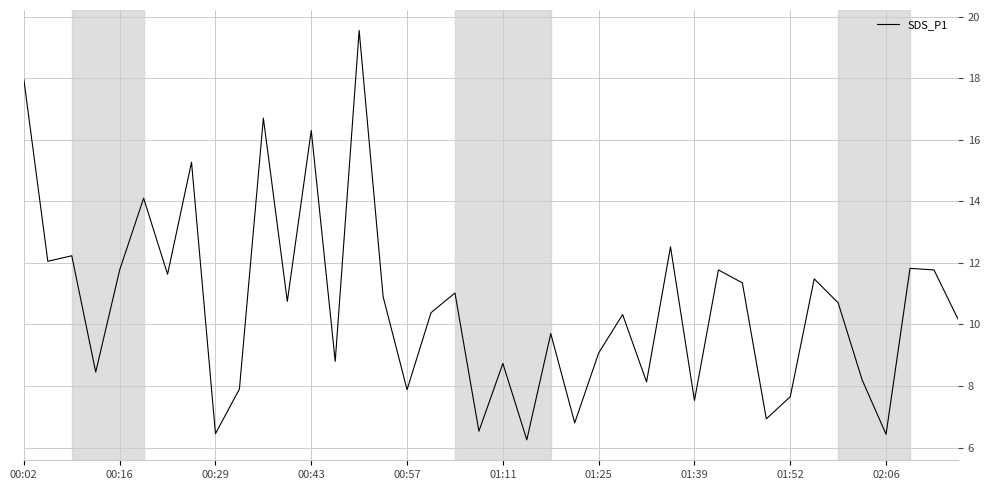

What is the greatest value displayed?

19.6